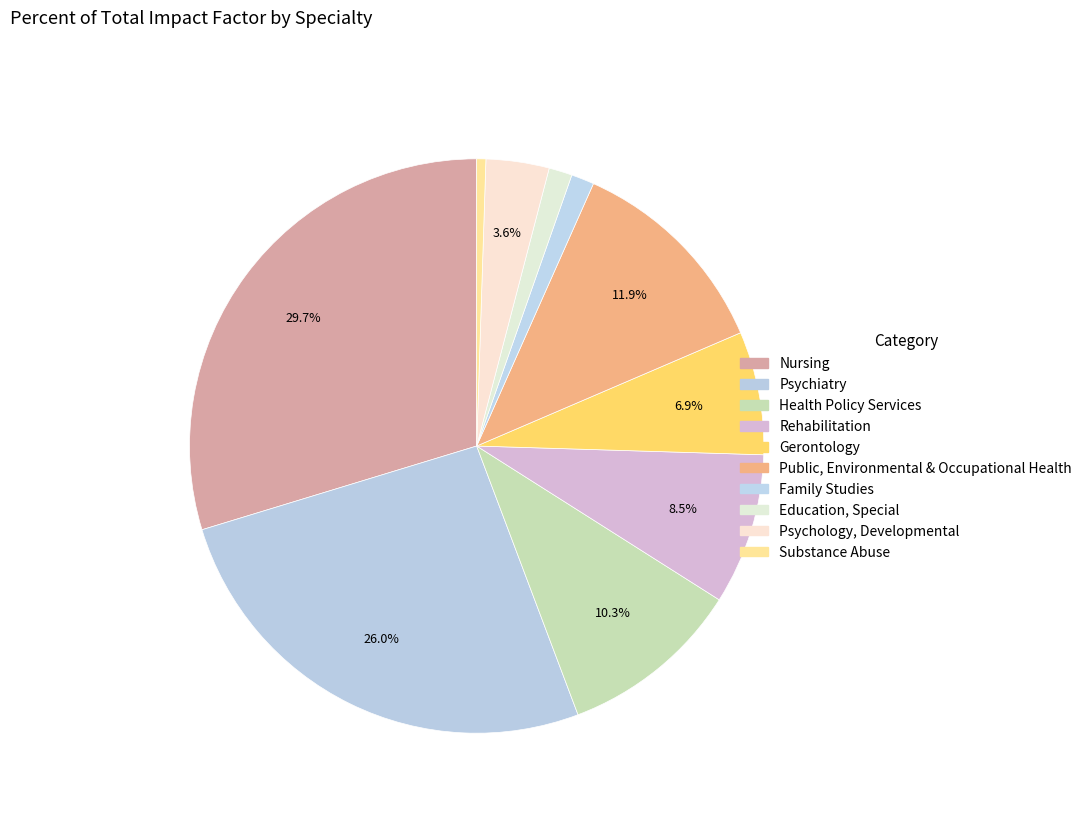

To the nearest percent, what is the average slice percentage?

10%